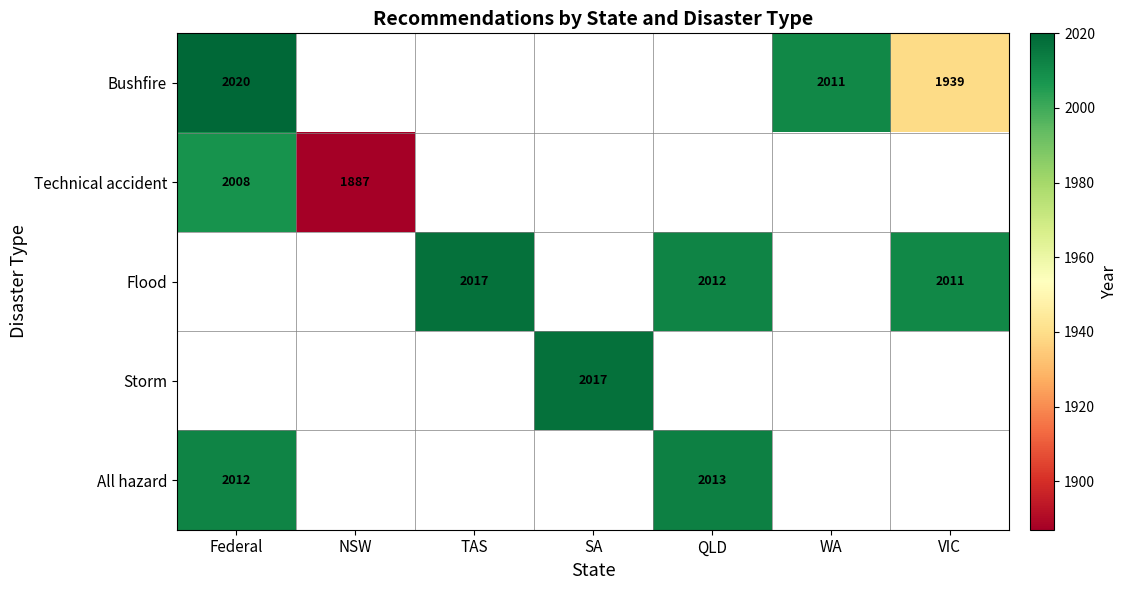

Is it true that Storm equals 2017 at SA?

True